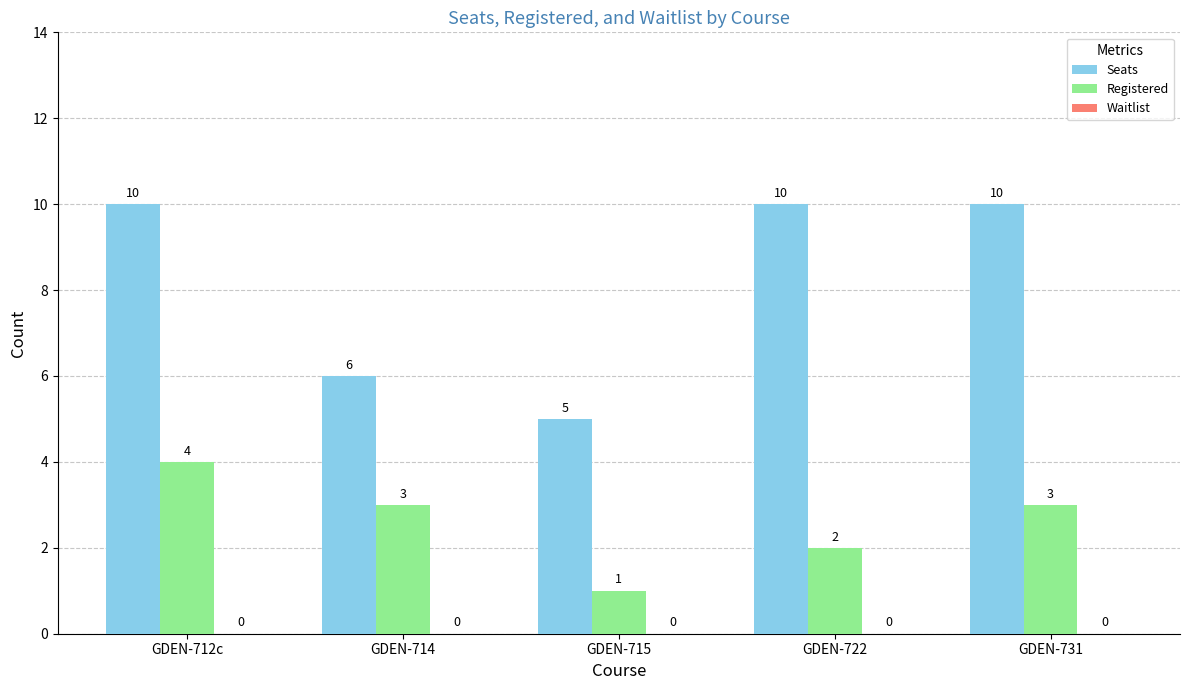

What is the sum of all Registered values?

13